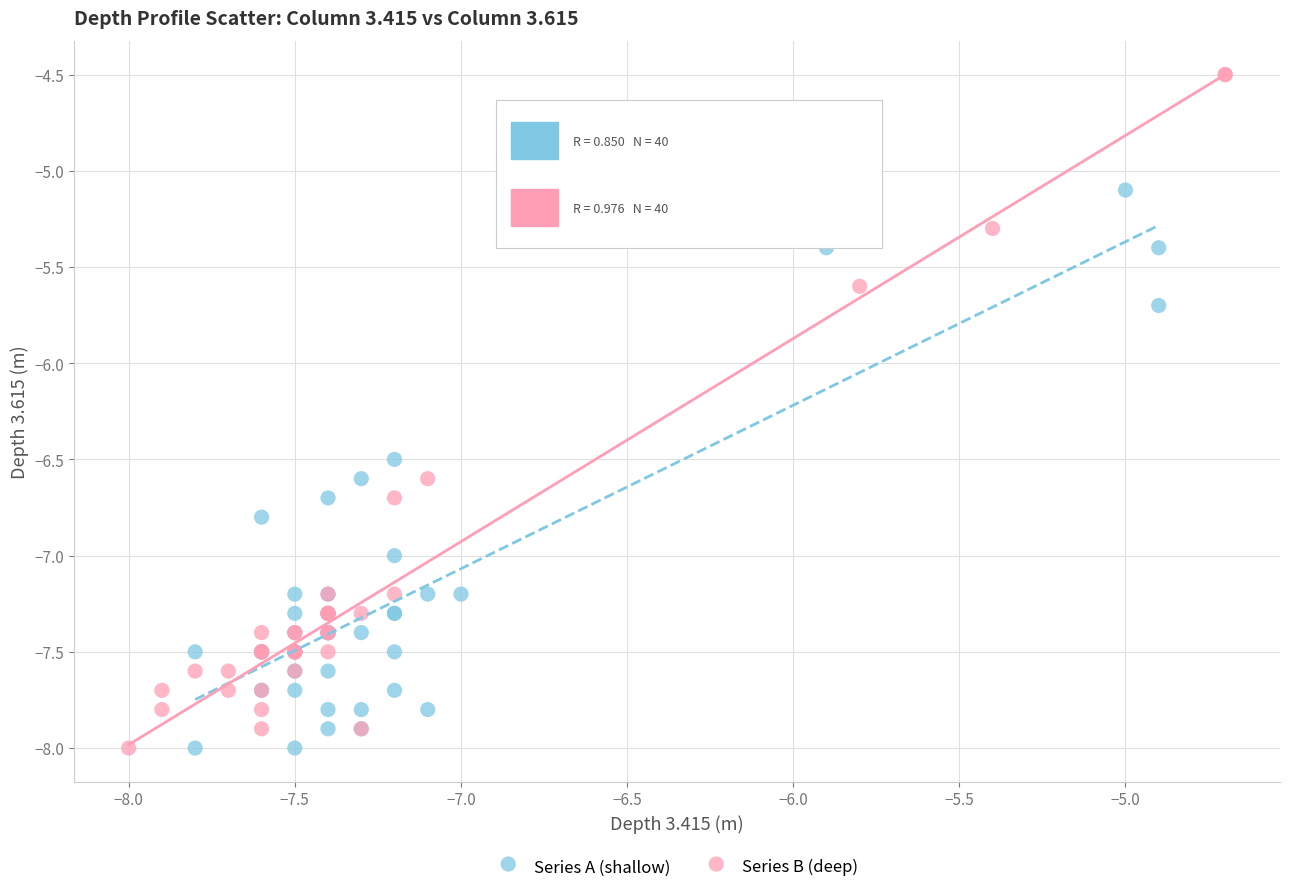

Which series reaches the maximum Y coordinate?

Series B (deep)